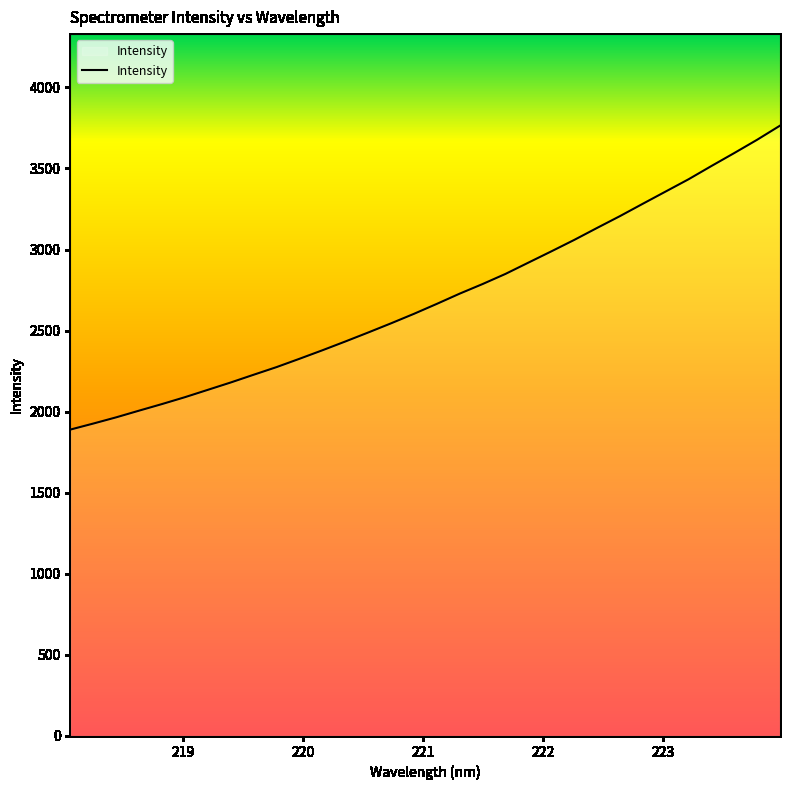

What is the difference between the maximum and minimum values?

1874.5